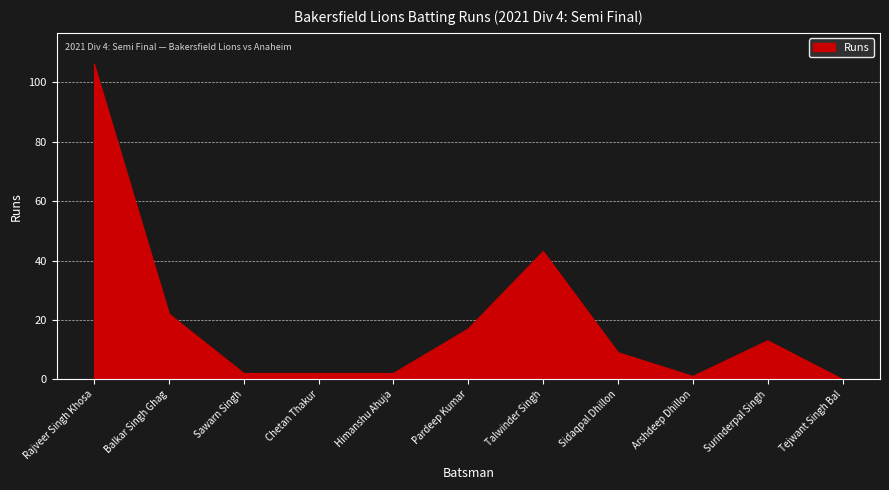

Which category has the highest value across all series?

Rajveer Singh Khosa